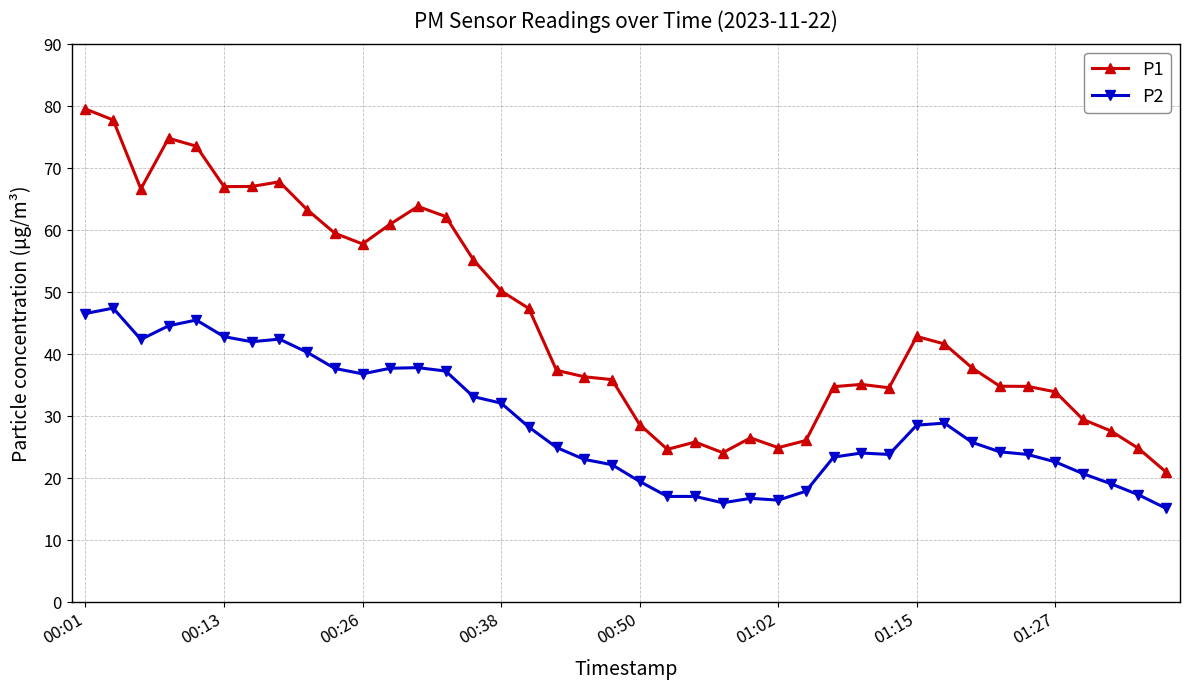

True or false: P2 has more than 0 points higher than both neighbors.

True